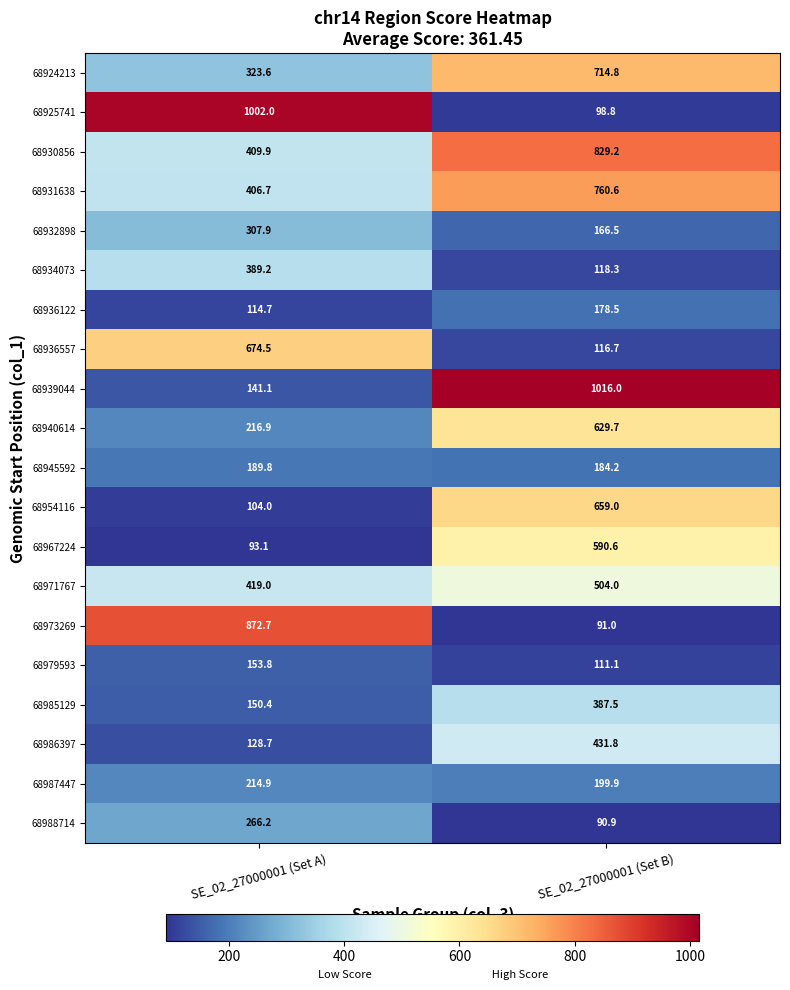

At which category is the sum across all series the highest?

SE_02_27000001 (Set B)